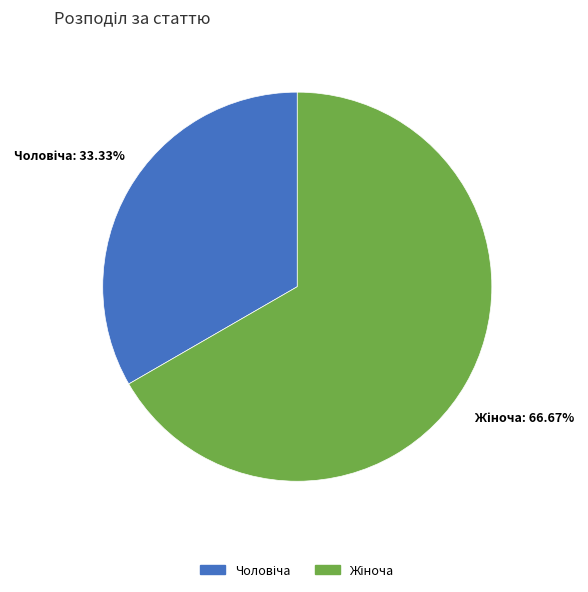

Is there any slice that represents more than half of the pie?

Yes